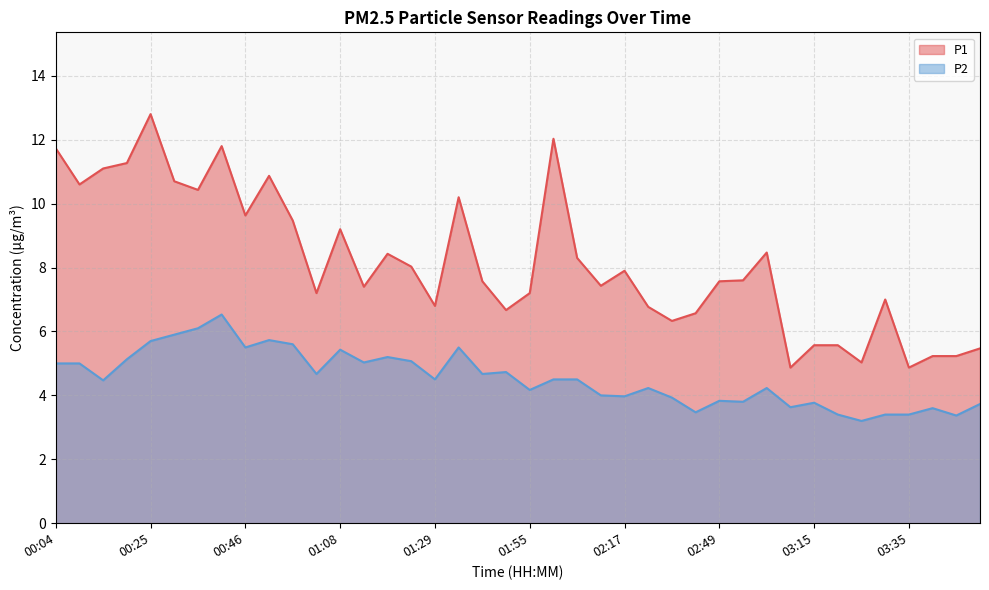

The P1 series shows 7.2 at 01:55. True or false?

True